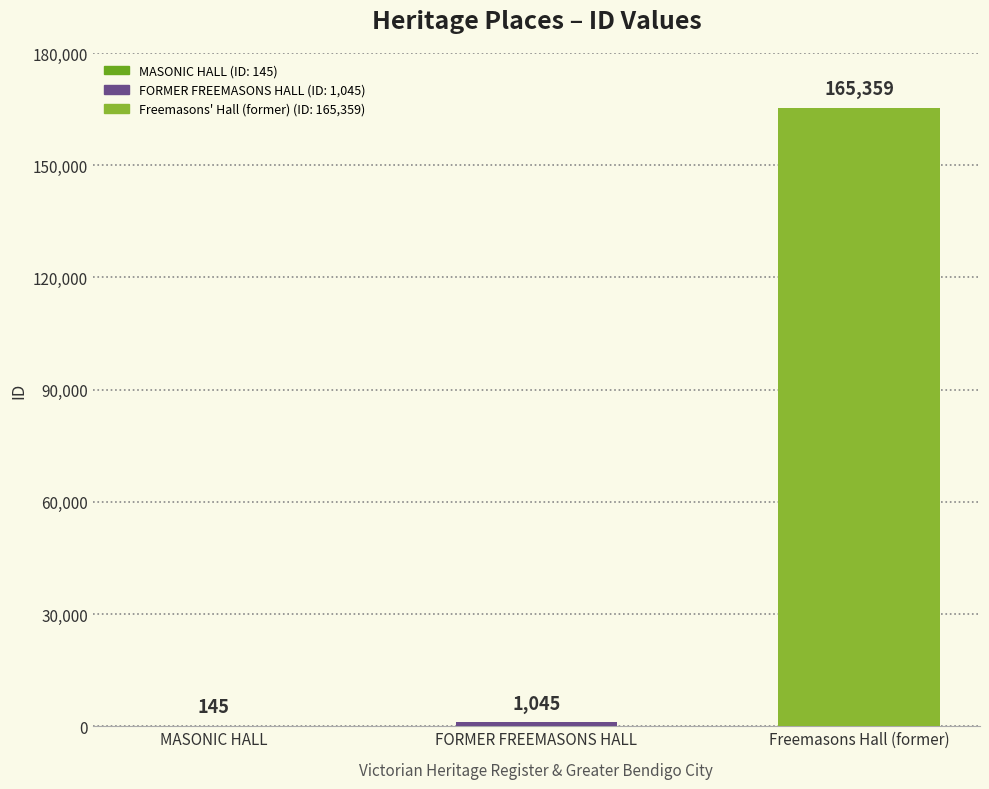

What is the change in value from MASONIC HALL to FORMER FREEMASONS HALL?

+900